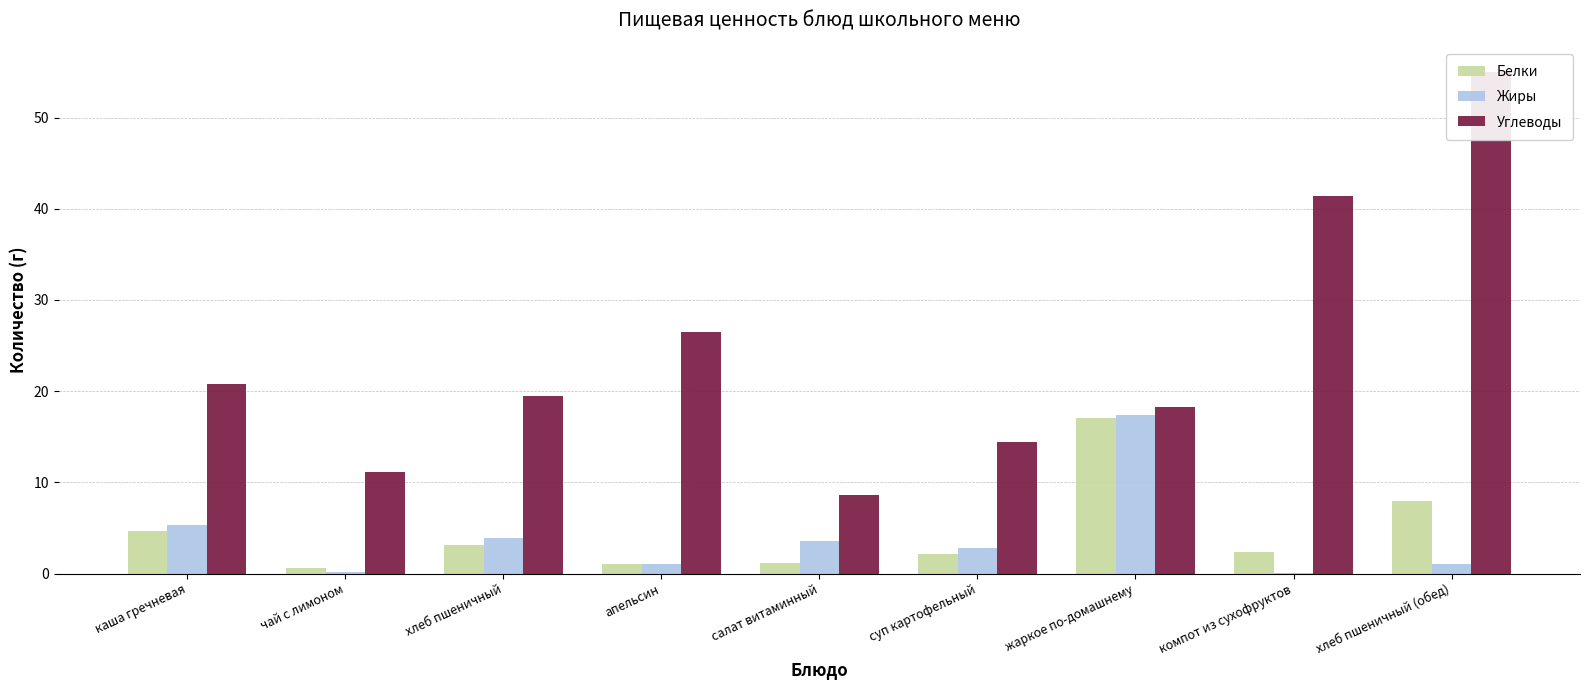

True or false: Белки has a value of 8.0 at хлеб пшеничный (обед).

True